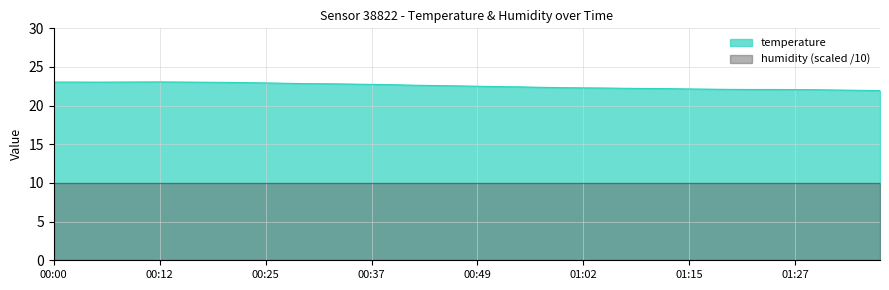

True or false: the data shows 10.0 at 00:15.

False